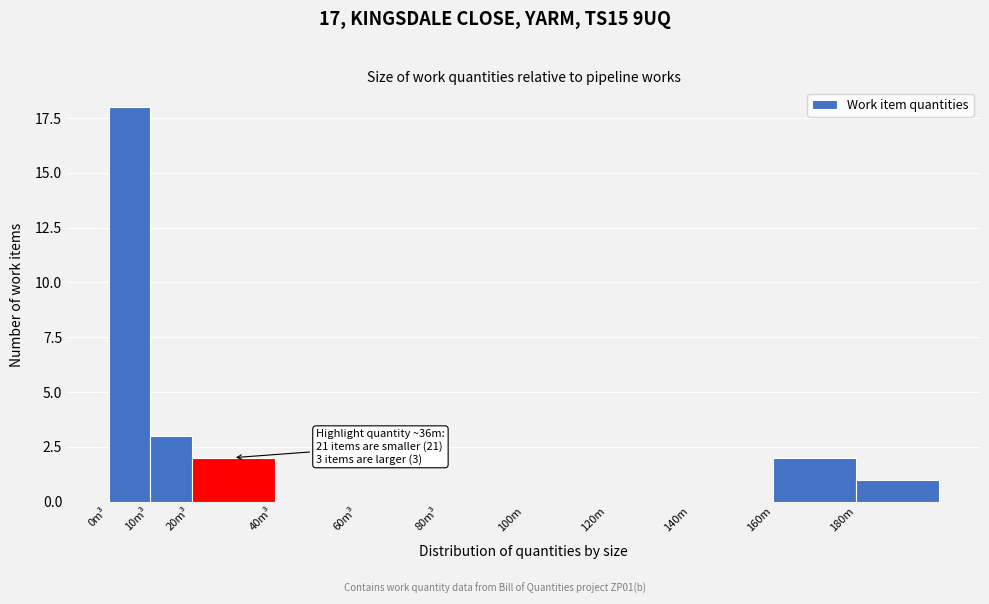

Reading left to right, what are all the values shown in this chart?

0m³=18	10m³=3	20m³=2	40m³=0	60m³=0	80m³=0	100m=0	120m=0	140m=0	160m=2	180m=1